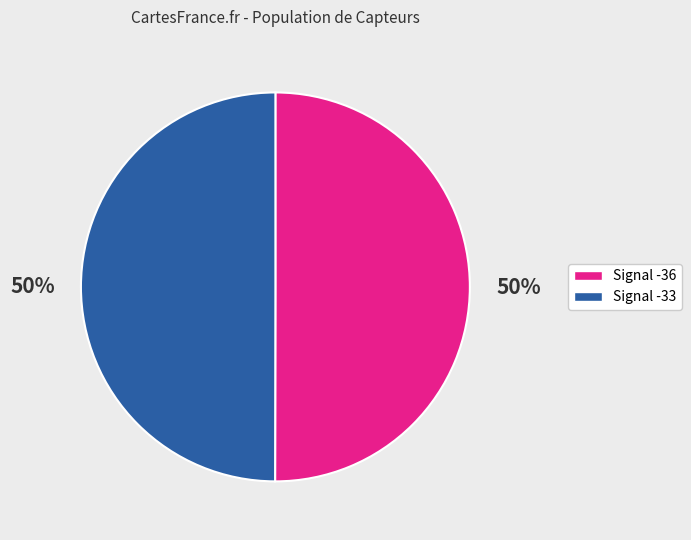

To the nearest percent, what is the average slice percentage?

50%